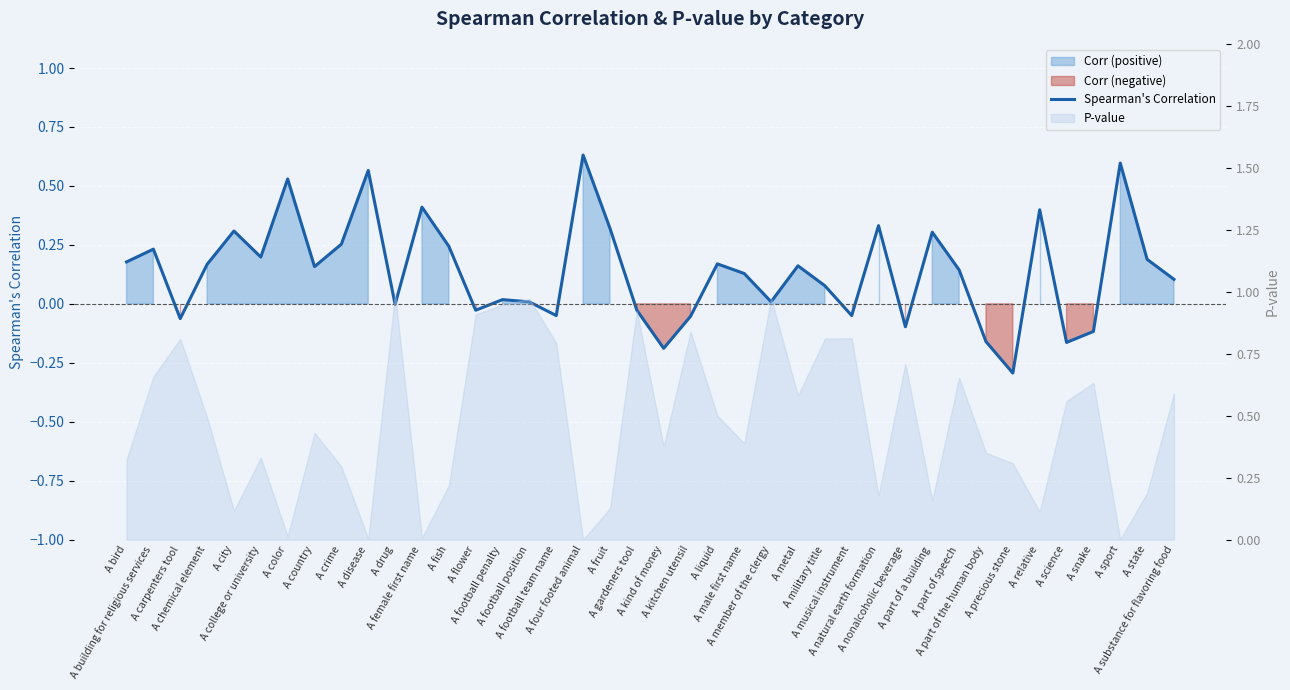

Reading right to left, list all the values displayed in this chart.

A substance for flavoring food=0.1	A state=0.2	A sport=0.6	A snake=-0.1	A science=-0.2	A relative=0.4	A precious stone=-0.3	A part of the human body=-0.2	A part of speech=0.1	A part of a building=0.3	A nonalcoholic beverage=-0.1	A natural earth formation=0.3	A musical instrument=-0.0	A military title=0.1	A metal=0.2	A member of the clergy=0.0	A male first name=0.1	A liquid=0.2	A kitchen utensil=-0.1	A kind of money=-0.2	A gardeners tool=-0.0	A fruit=0.3	A four footed animal=0.6	A football team name=-0.0	A football position=0.0	A football penalty=0.0	A flower=-0.0	A fish=0.2	A female first name=0.4	A drug=-0.0	A disease=0.6	A crime=0.3	A country=0.2	A color=0.5	A college or university=0.2	A city=0.3	A chemical element=0.2	A carpenters tool=-0.1	A building for religious services=0.2	A bird=0.2